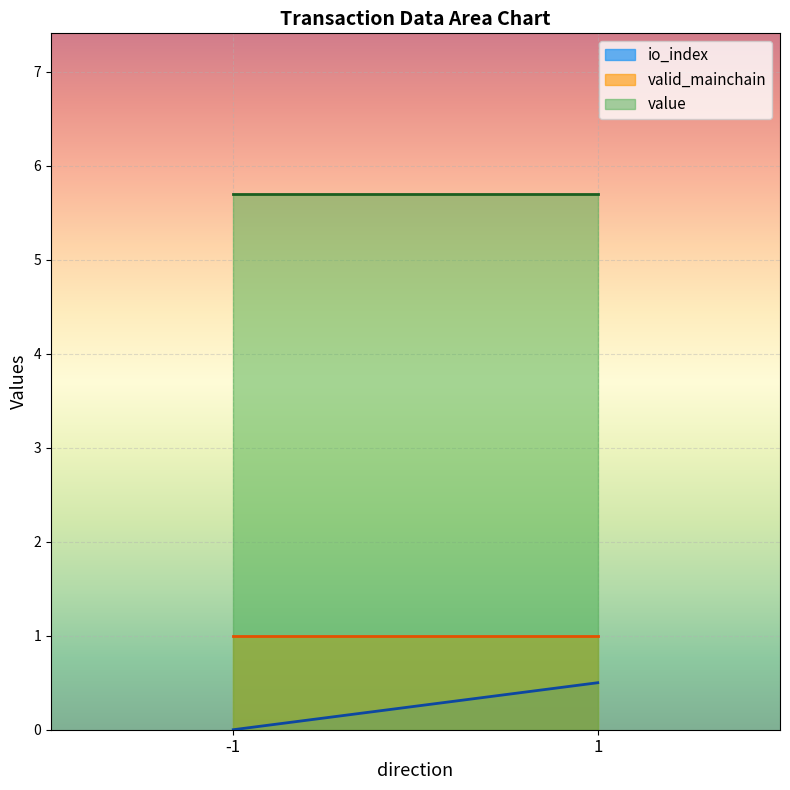

Between -1 and 1, which series saw the biggest shift?

io_index